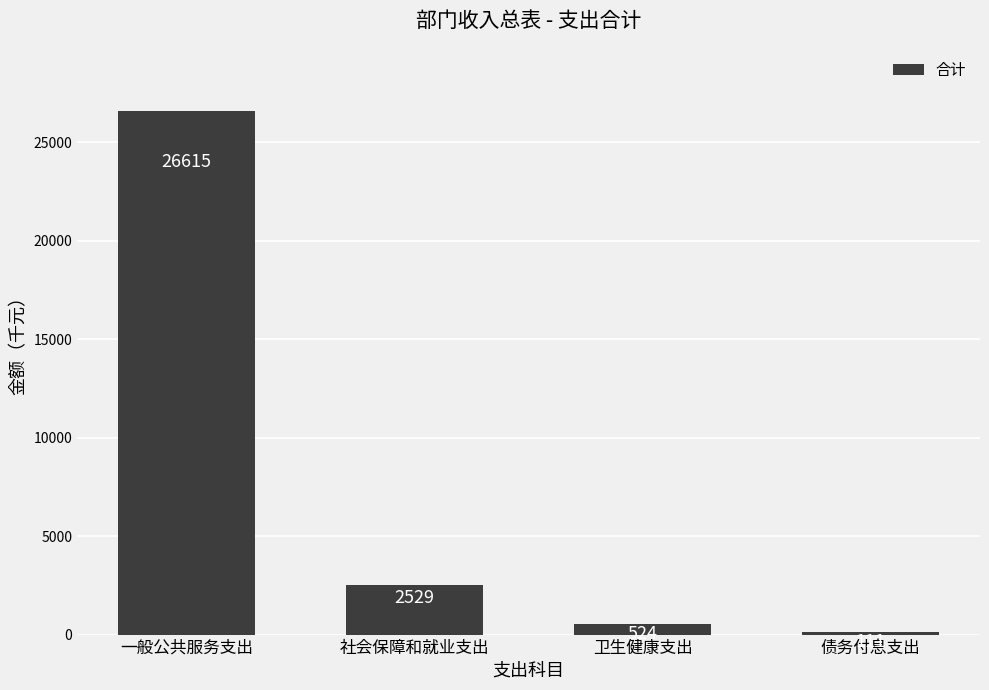

What is the average value?

7445